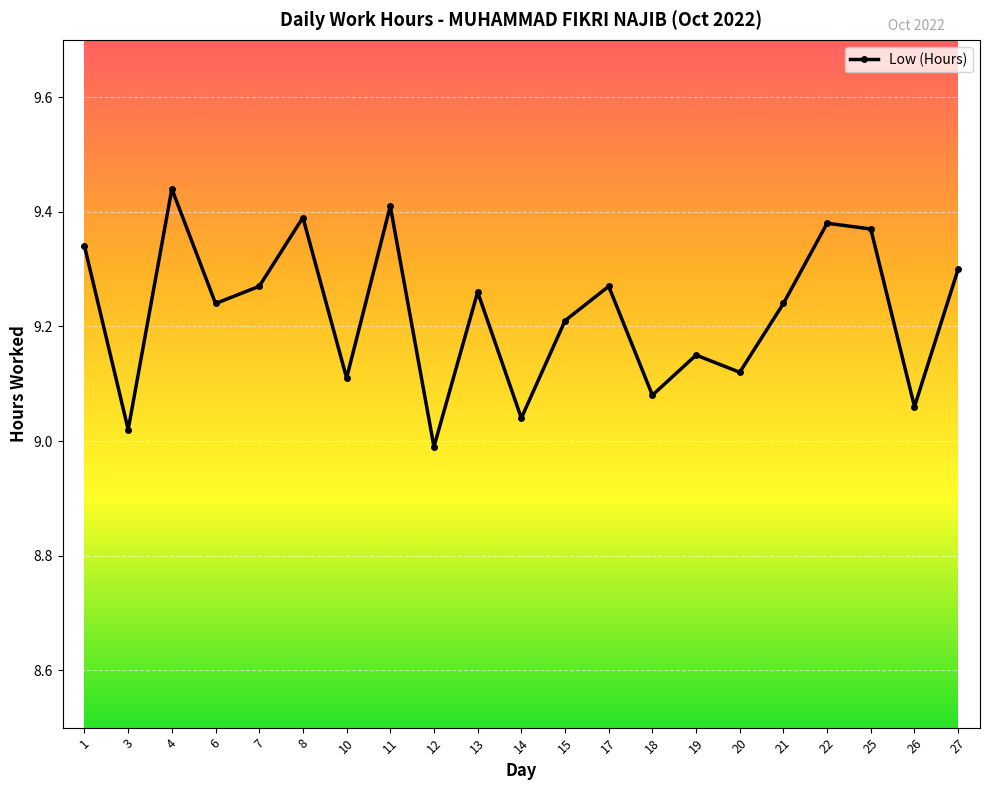

Where does the data first go above 9?

1